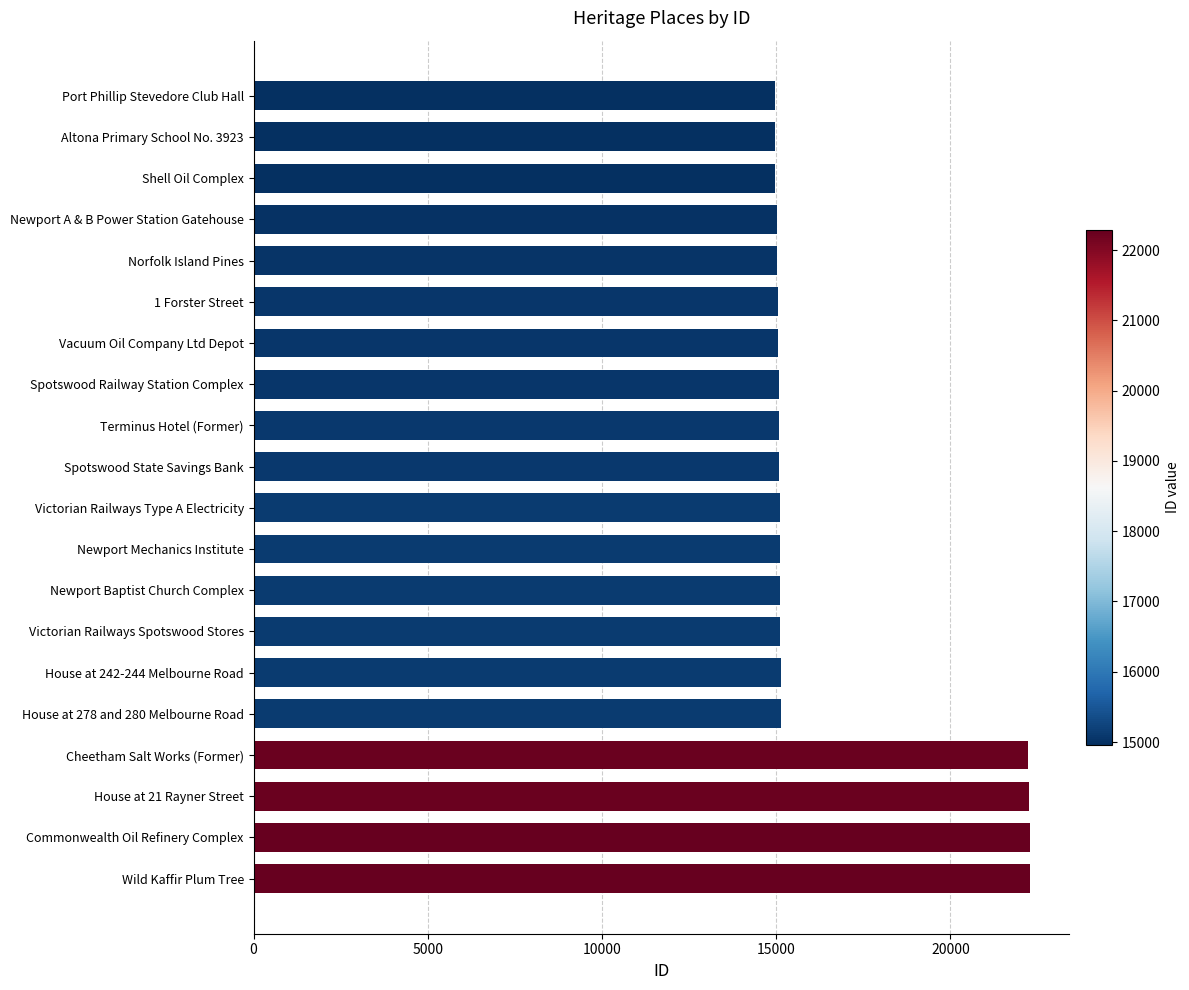

Where is the data nearest to the value 18626?

House at 278 and 280 Melbourne Road